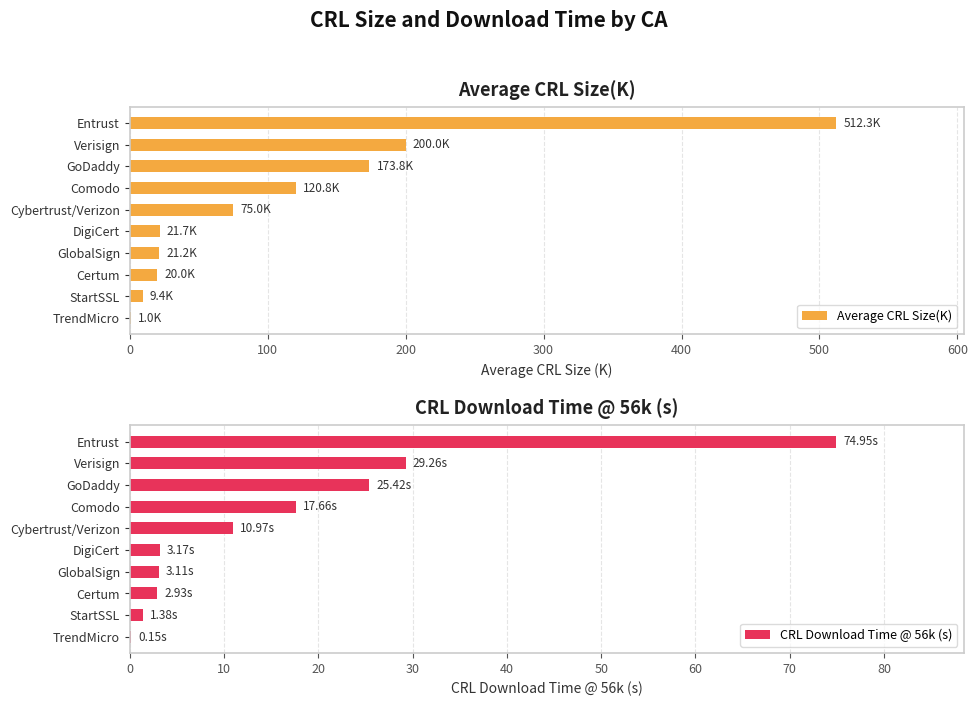

The CRL Download Time @ 56k (s) series shows 29.1 at Comodo. True or false?

False